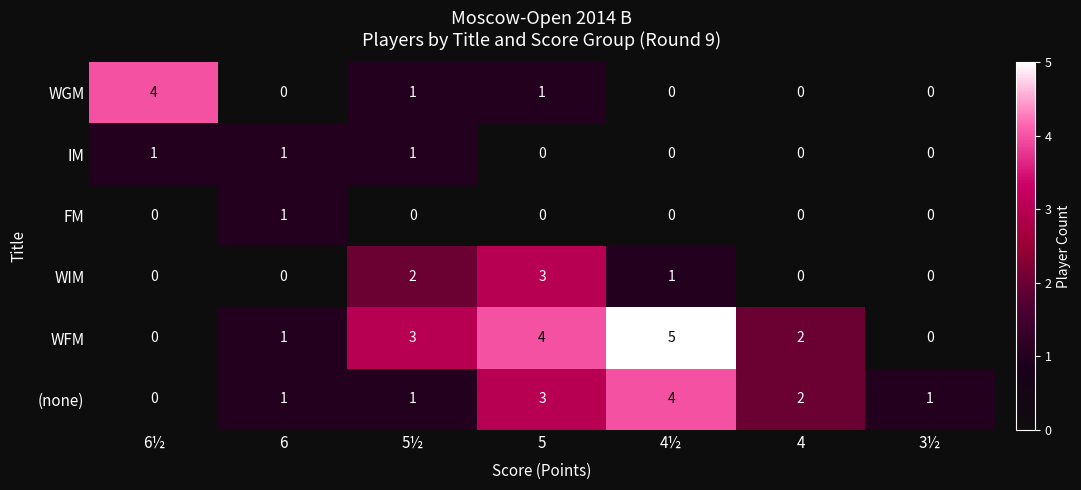

Count the number of data series in this chart.

6